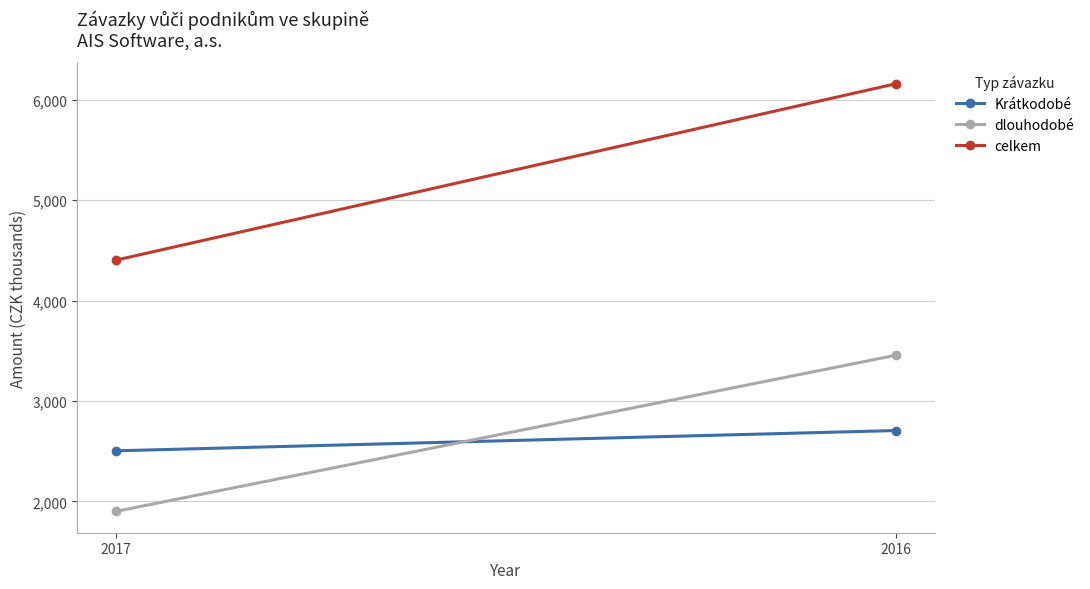

What is the average value of the dlouhodobé series?

2678